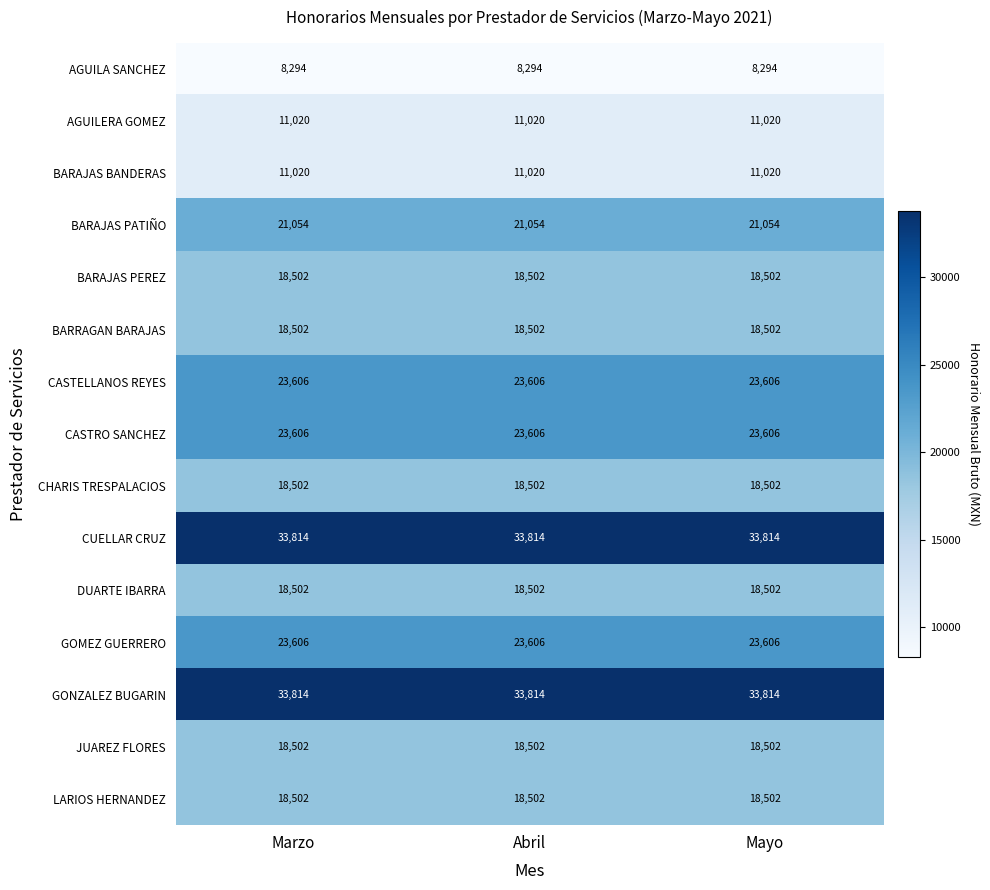

What is the sum of the CASTELLANOS REYES values at Marzo and Abril?

47212